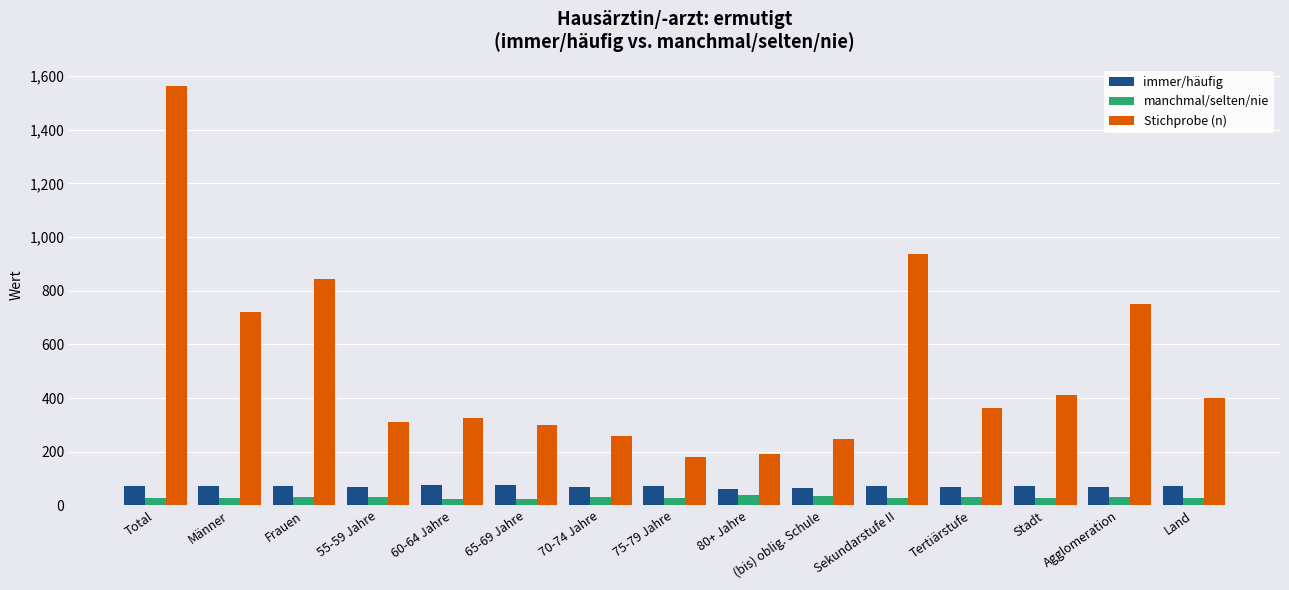

Where does the manchmal/selten/nie series first go above 29?

Total